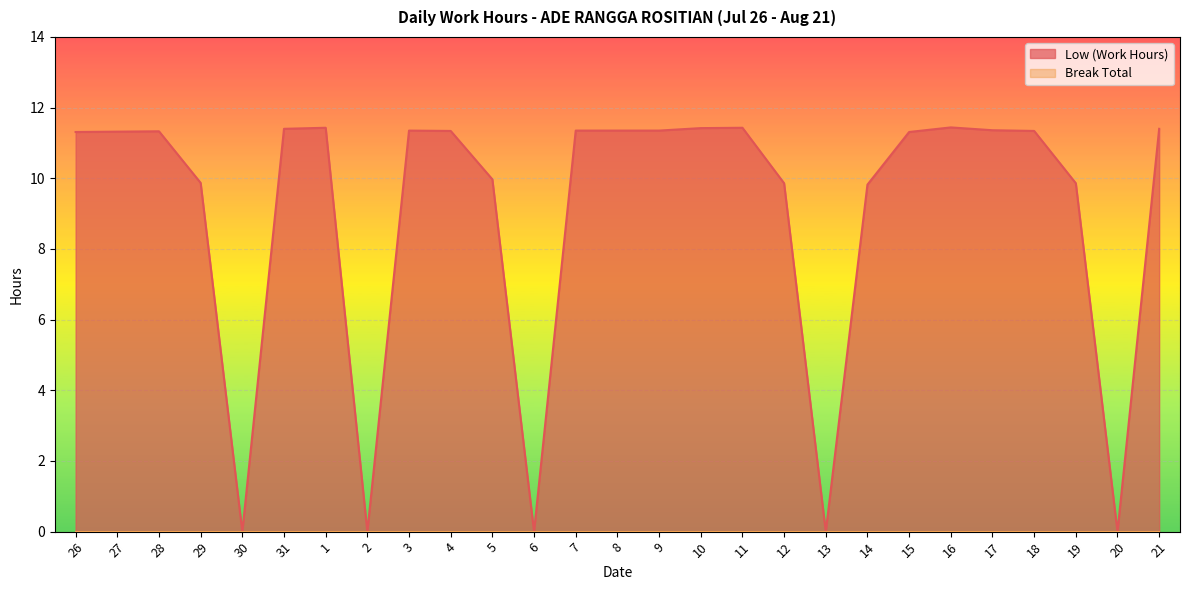

How many interior local valleys (lower than both neighbors) does the data have?

5